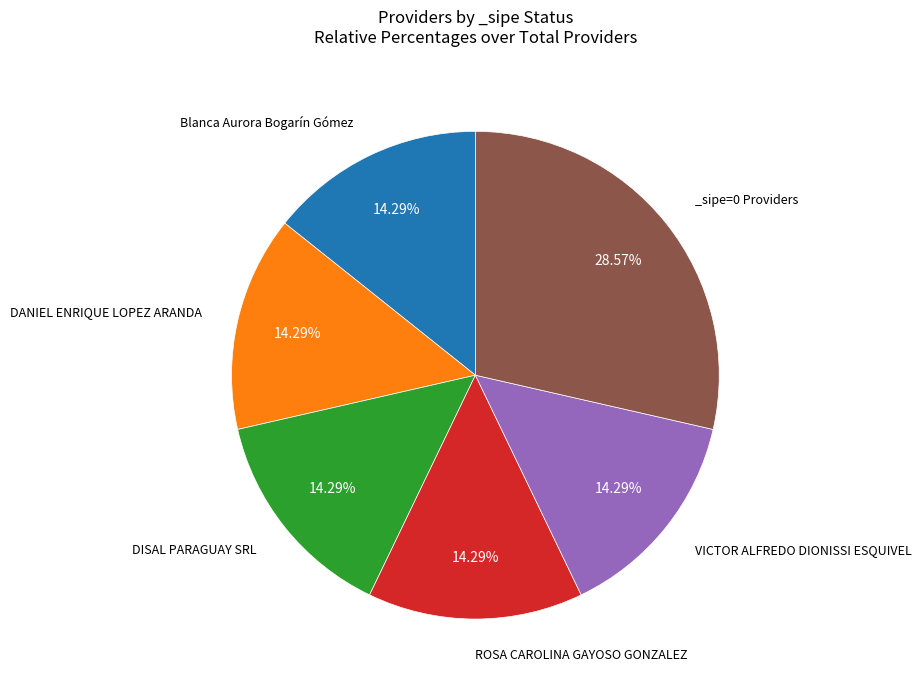

Is there a majority slice in this chart?

No